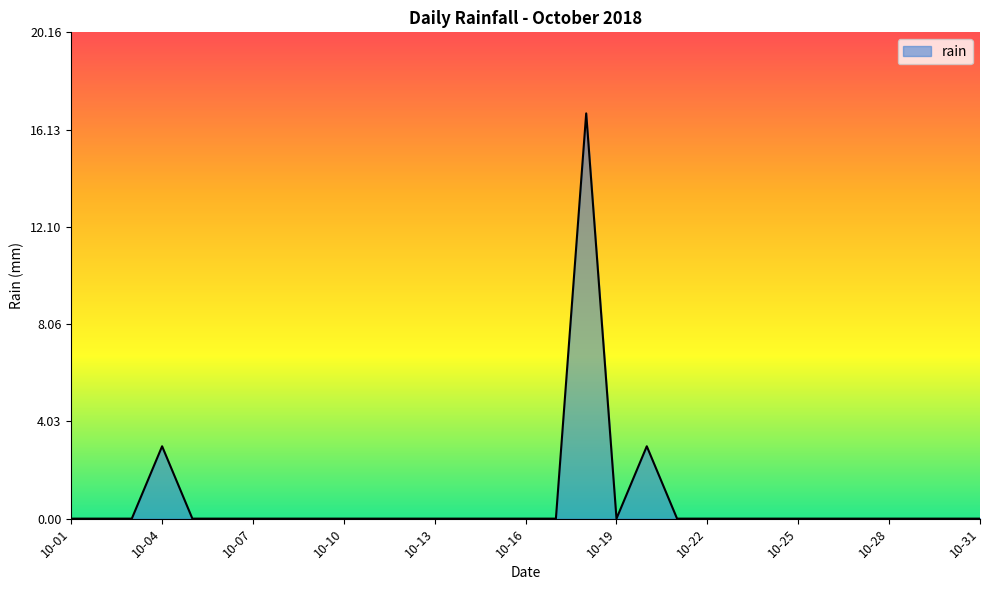

What is the greatest value displayed?

16.8